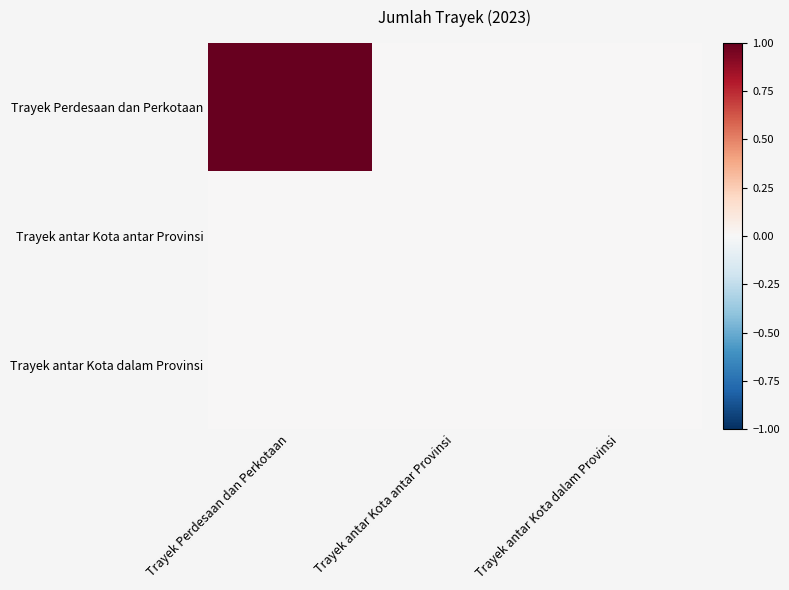

Which series has the widest spread of values?

Trayek Perdesaan dan Perkotaan